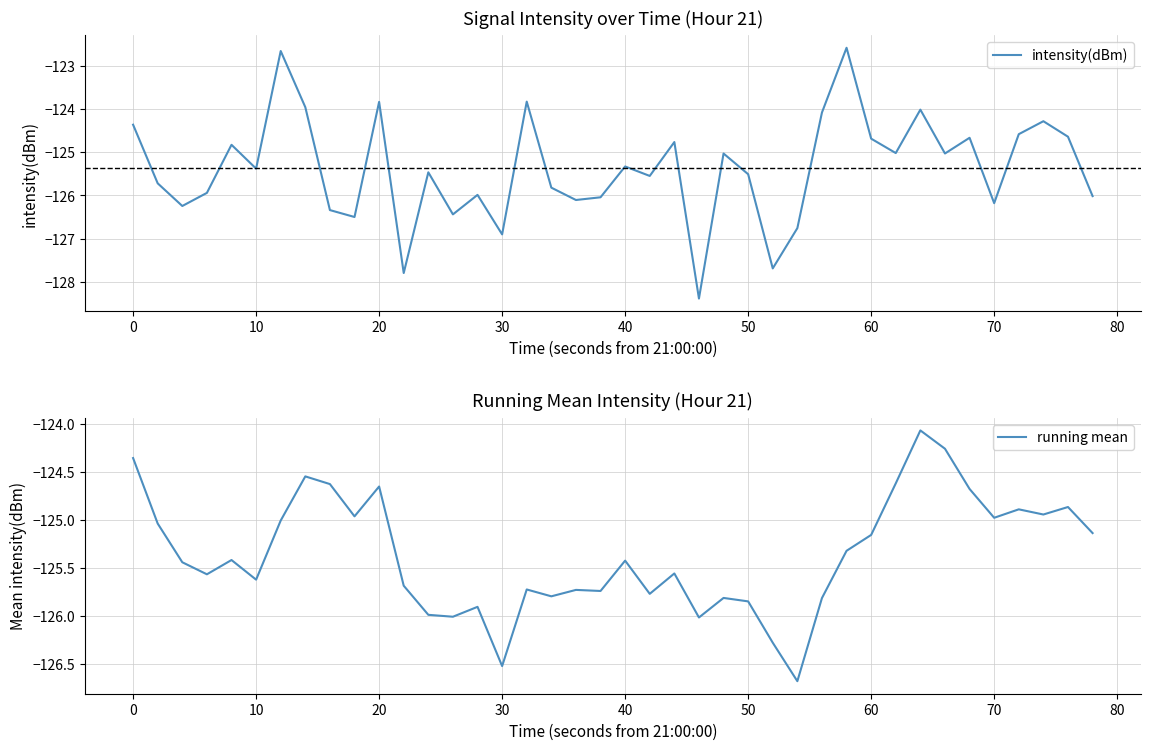

Which series has the largest total across all categories?

running mean